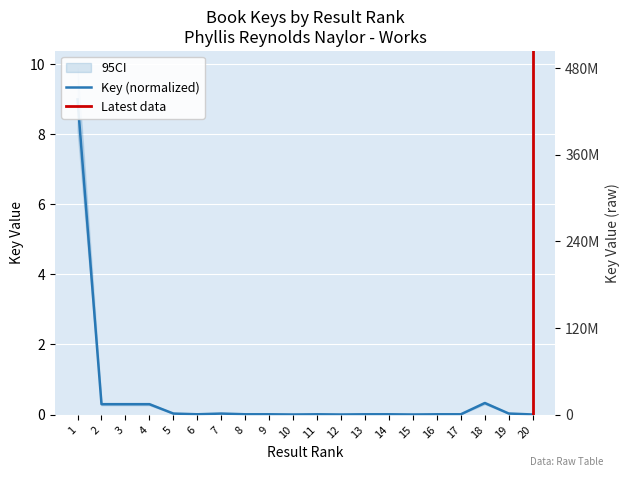

What is the sum of all values?

10.3